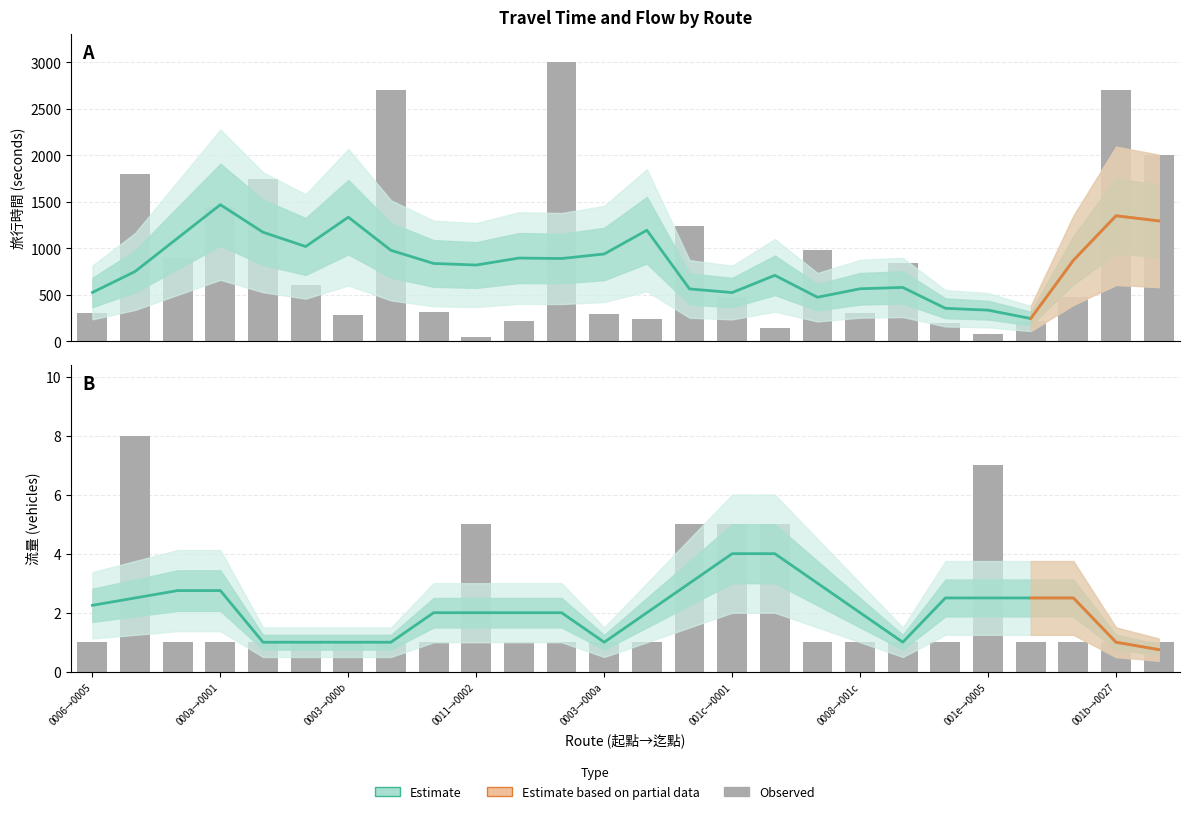

Count the number of categories in the chart.

26